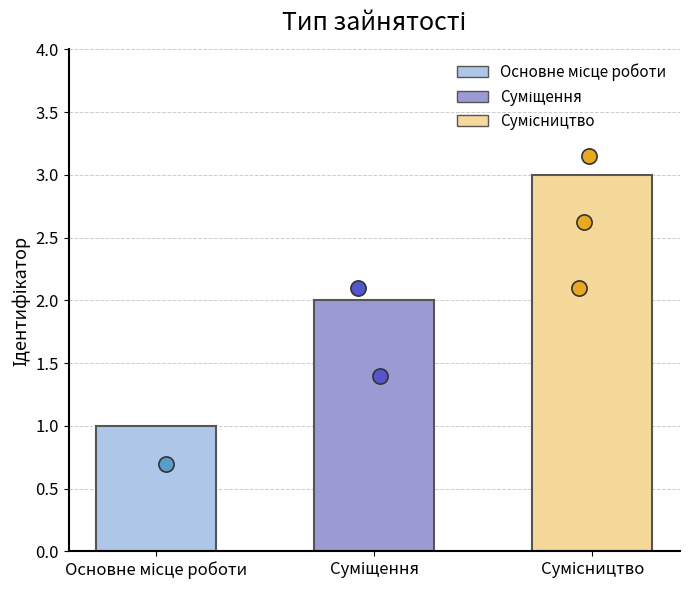

What is the ratio of the value at Основне місце роботи to the value at Сумісництво?

0.3